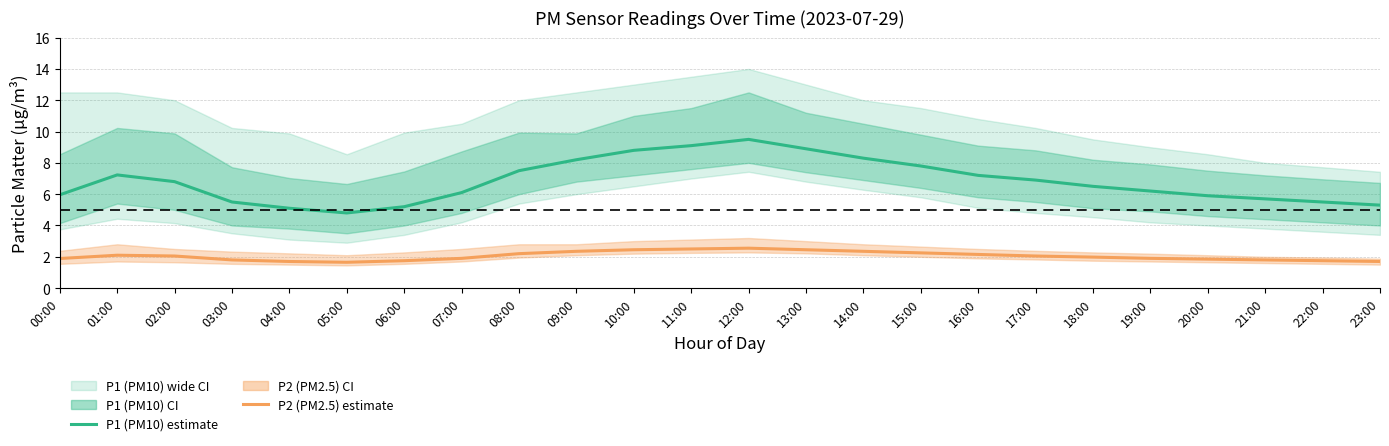

At which category is the sum across all series the highest?

12:00